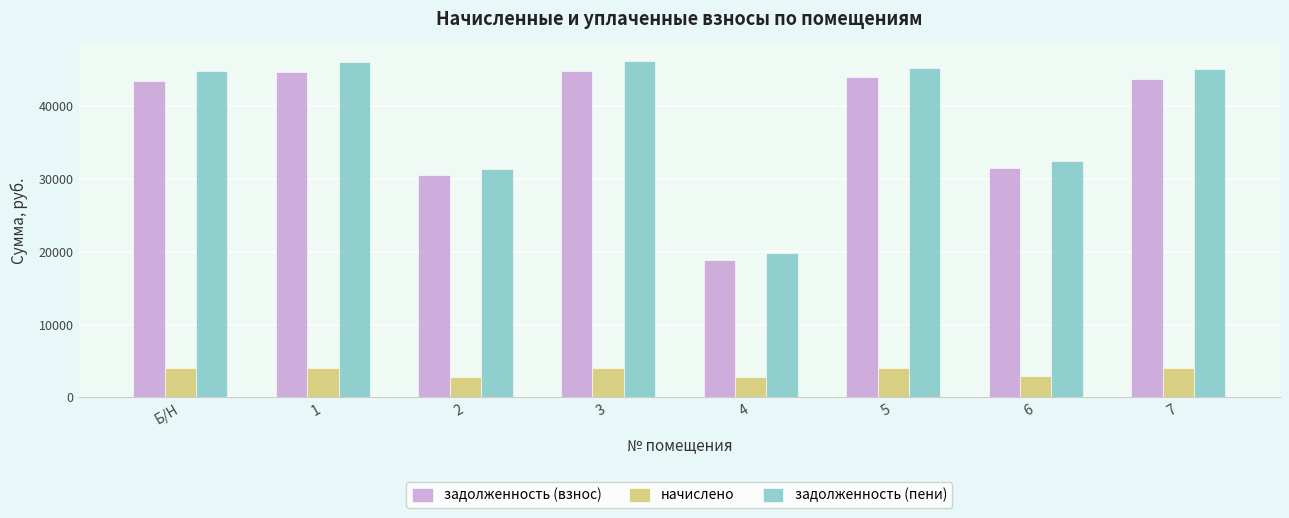

Which series has the largest range (max minus min)?

задолженность (пени)